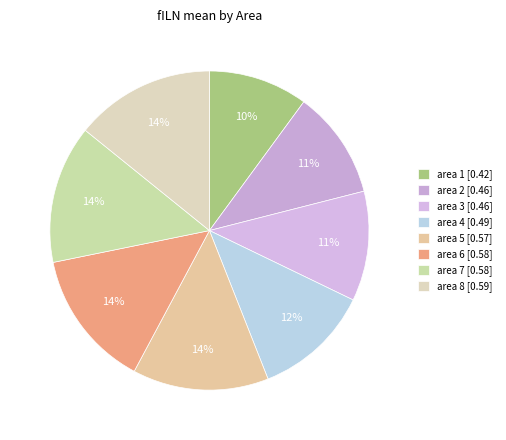

To the nearest percent, what is the difference between the largest and smallest slice percentages?

4%